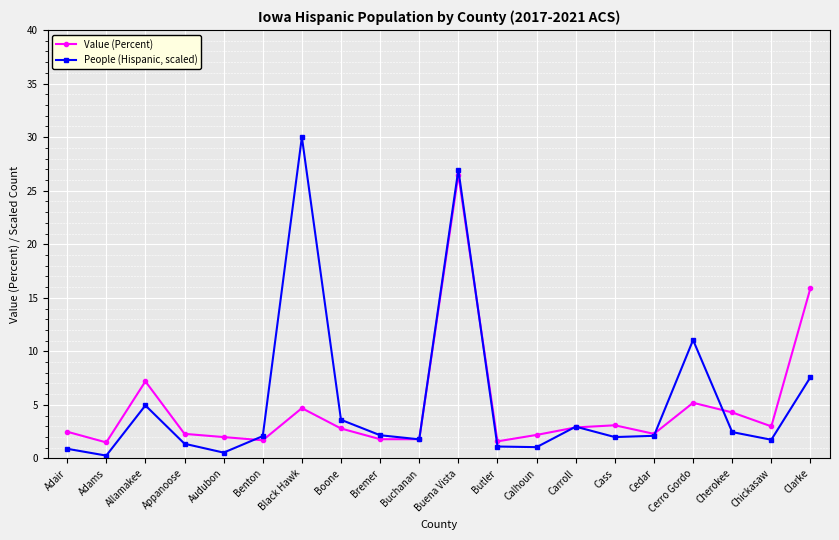

True or false: Value (Percent) and People (Hispanic, scaled) cross at least once.

True